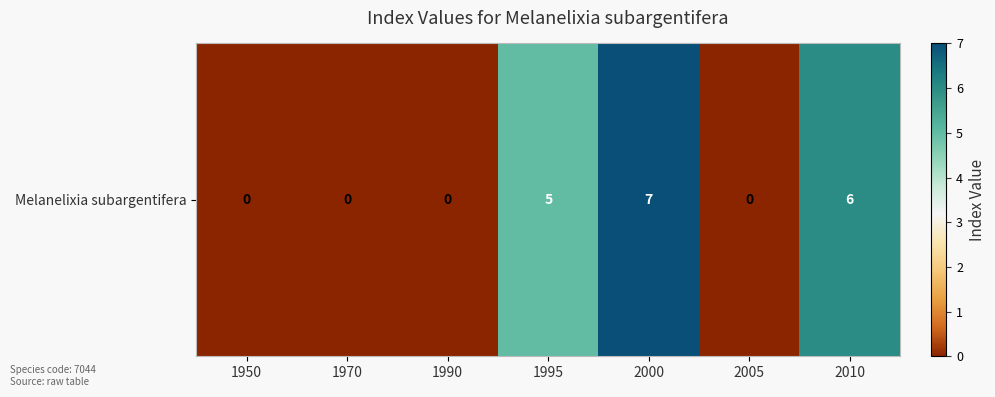

Which has a higher value, 1970 or 2010?

2010